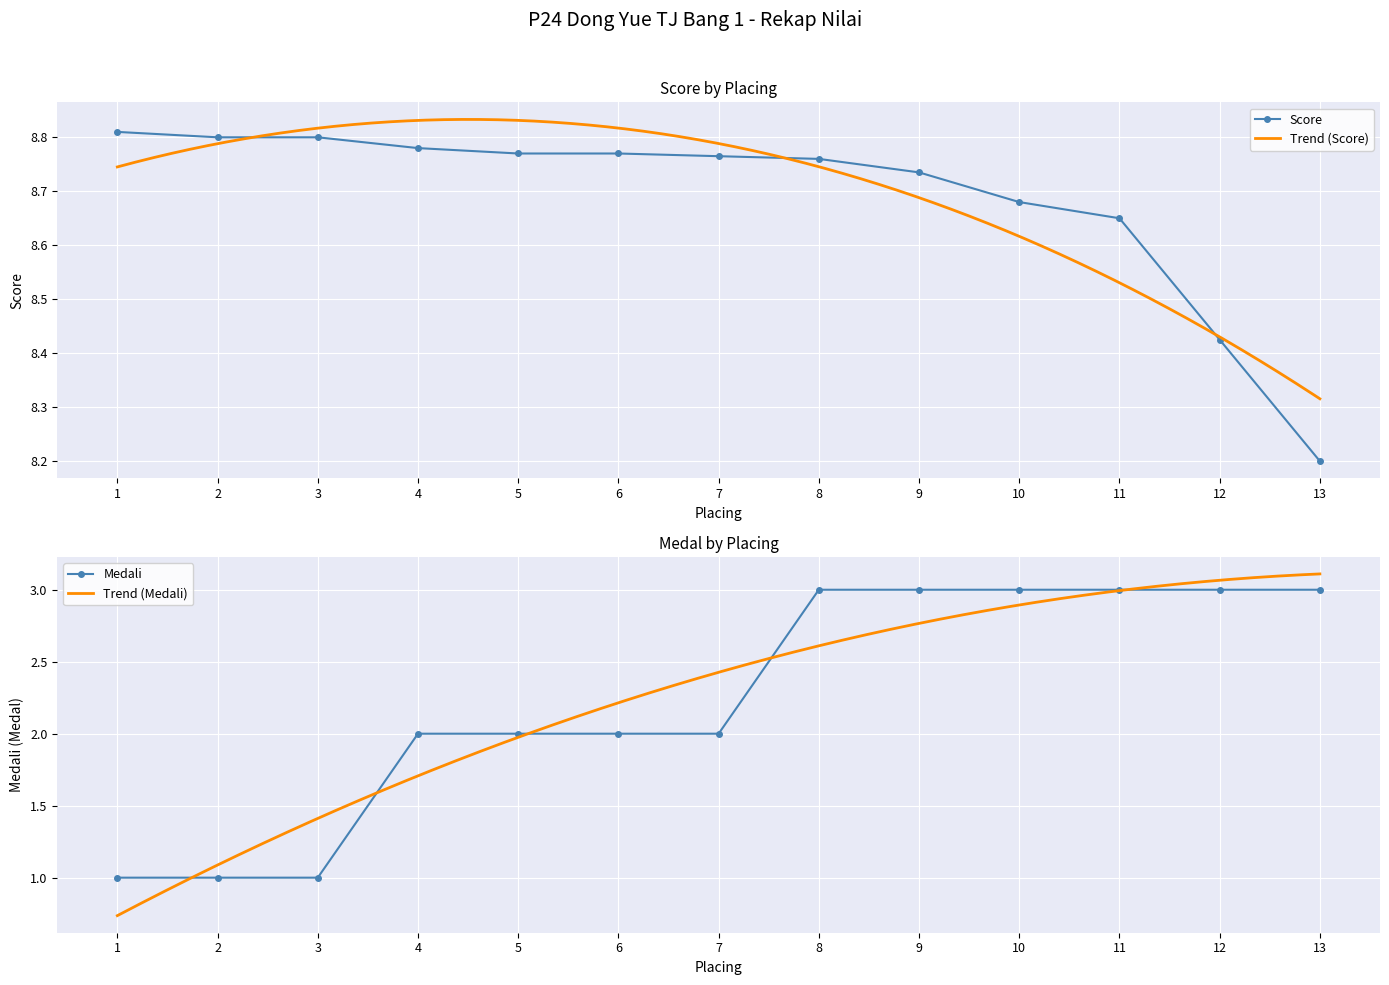

At how many categories does at least one series exceed 2?

13